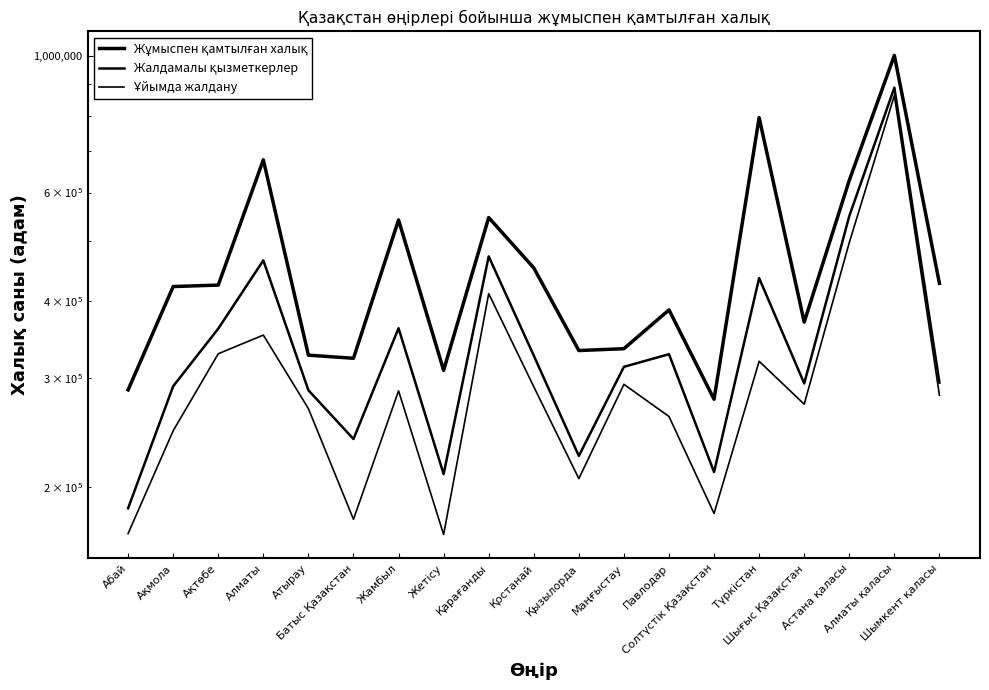

How many data points in Ұйымда жалдану are less than 281425?

9